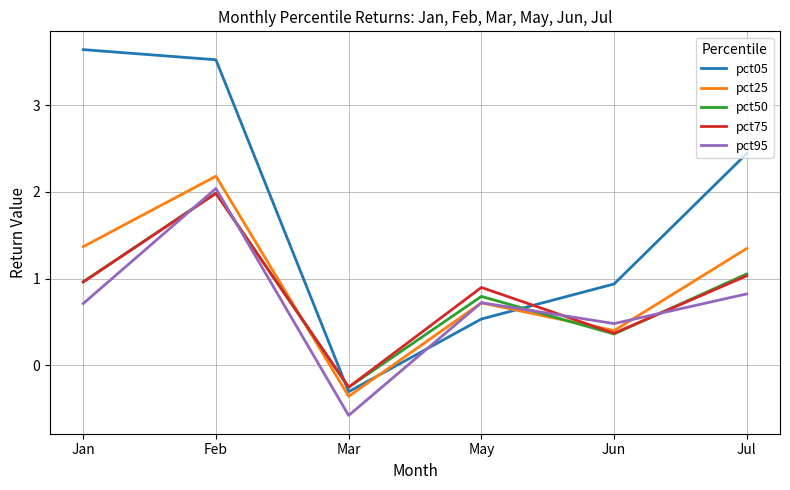

What is the spread (max minus min) of values at May?

0.4